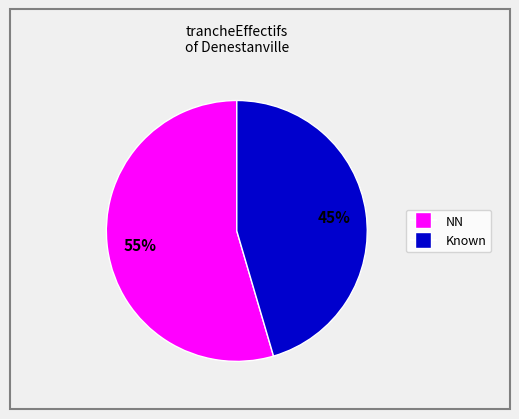

To the nearest percent, what is the average slice percentage?

50%